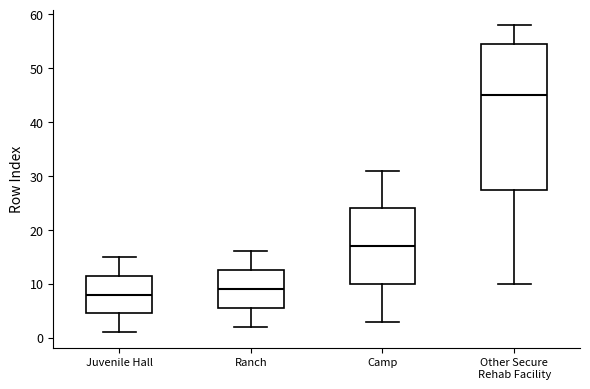

Which box has the highest median line?

Other Secure Rehab Facility